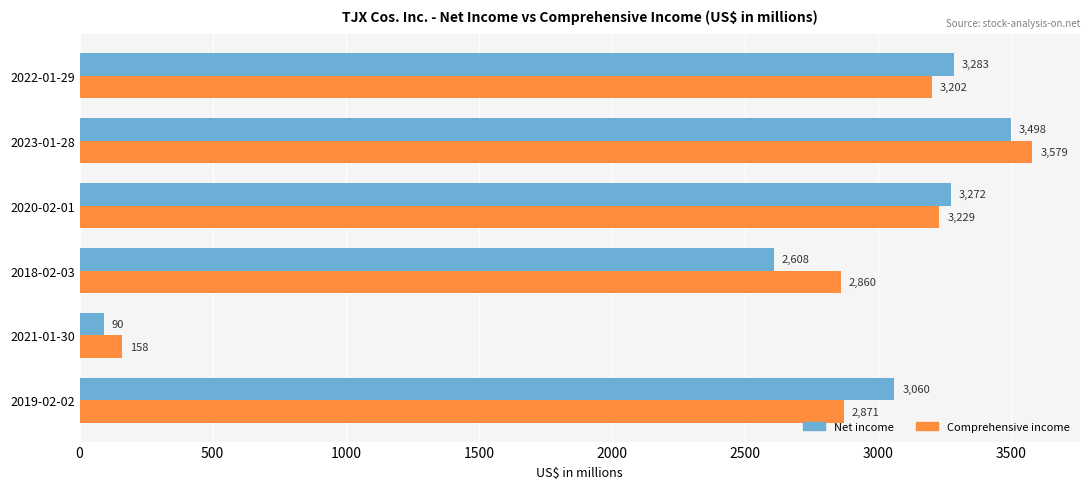

Which series changed the most between 2020-02-01 and 2023-01-28?

Comprehensive income